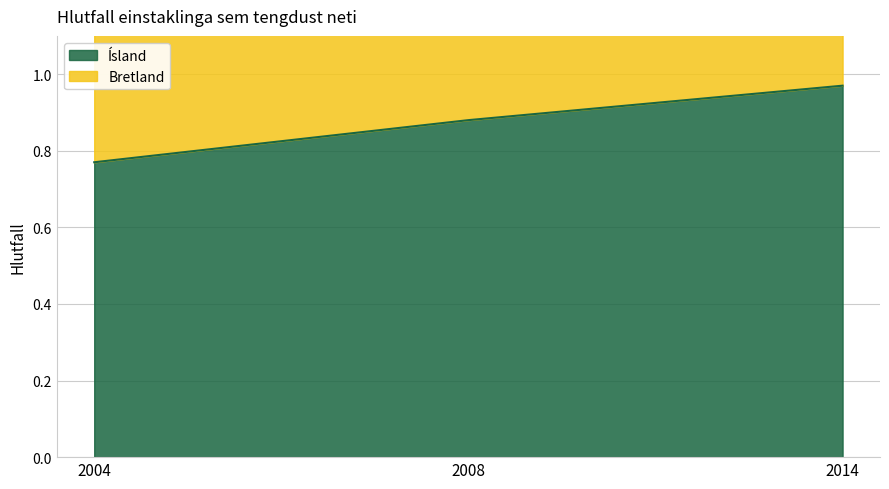

Is the value of Bretland at 2014 greater than the value of Ísland at 2014?

Yes